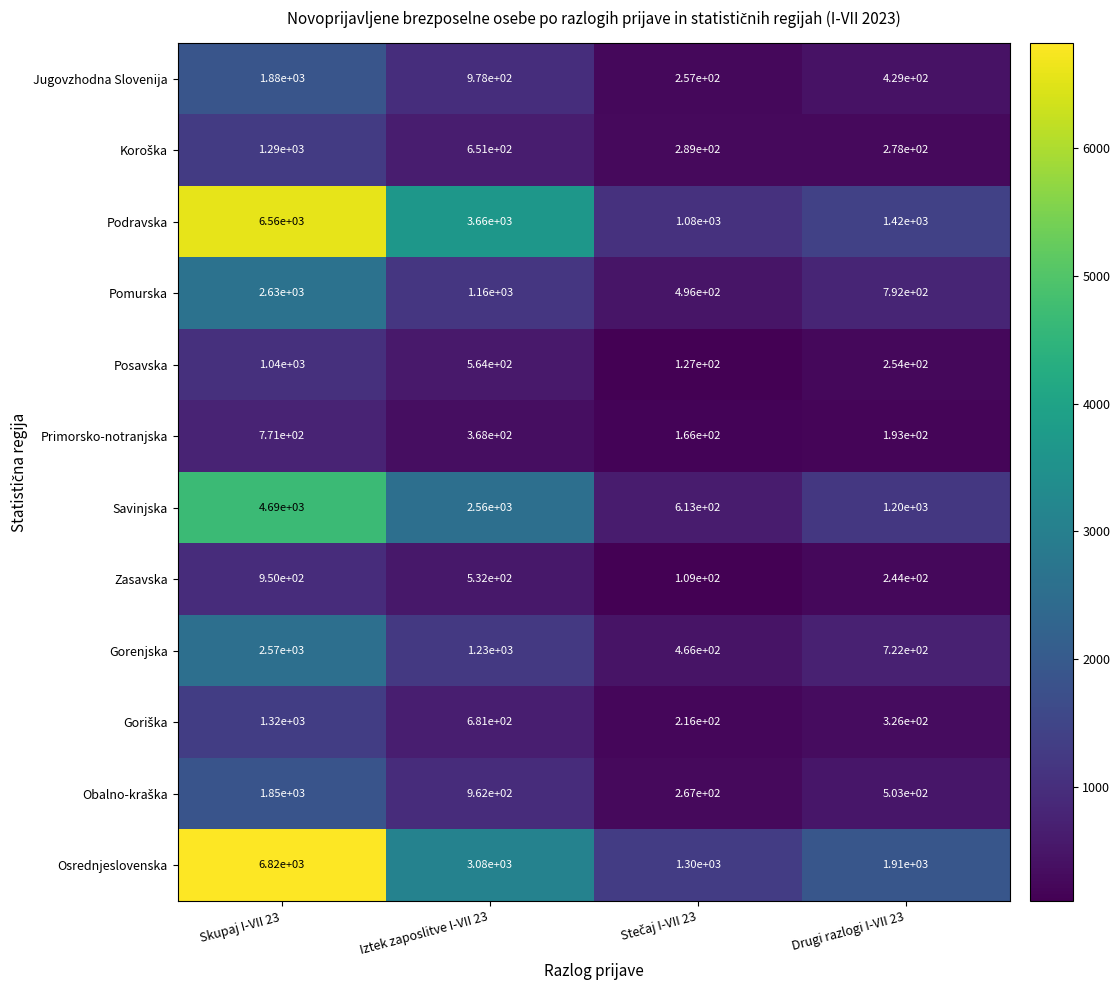

The Gorenjska series shows 1230 at Iztek zaposlitve I-VII 23. True or false?

True